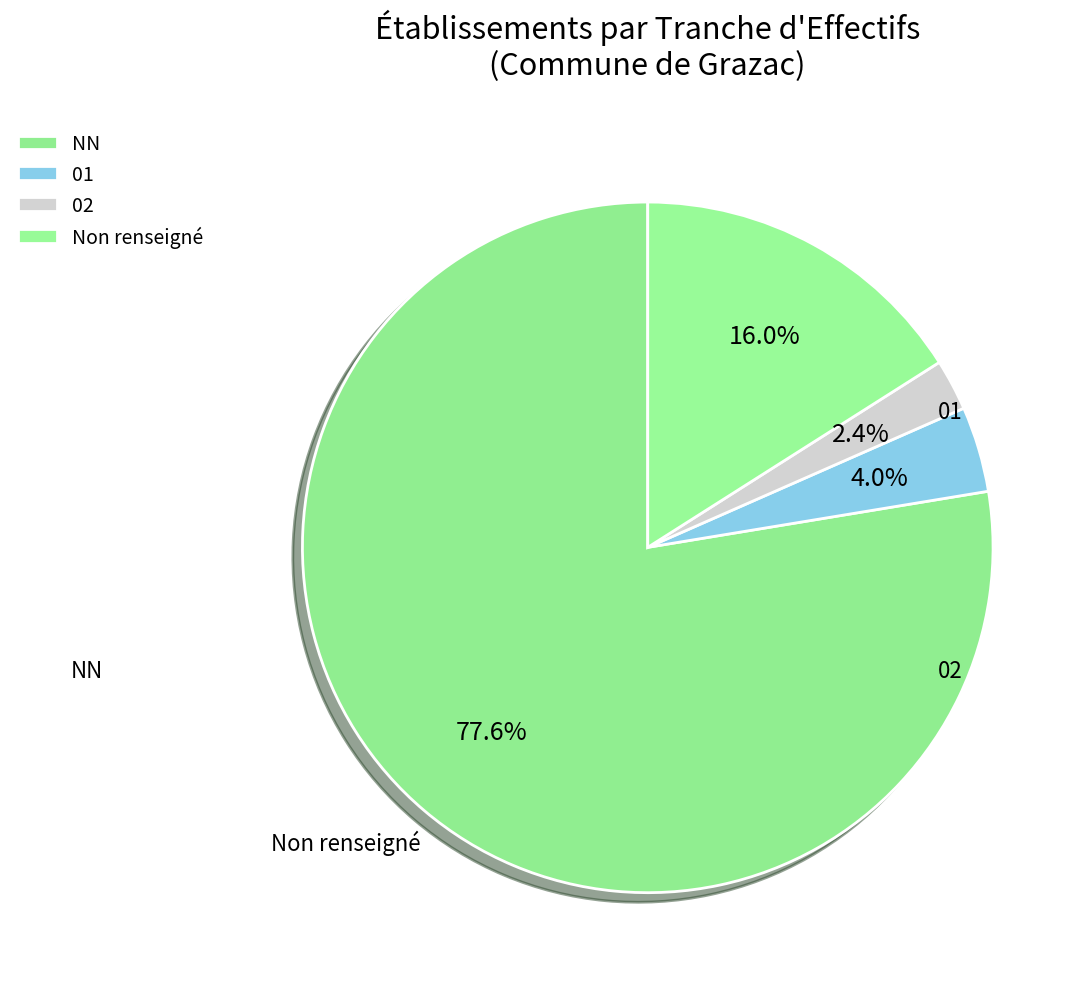

How many slices are in this pie chart?

4